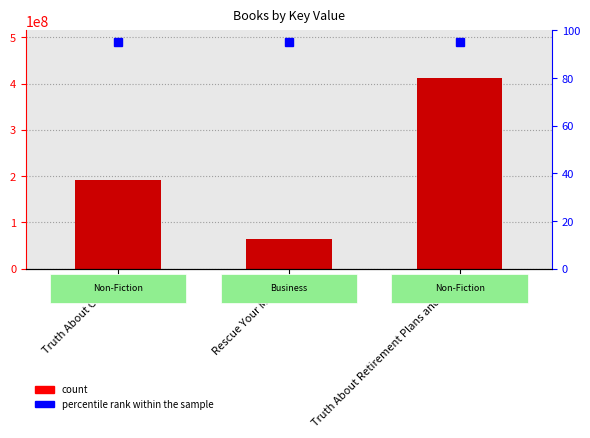

List the labels in order of value, largest first.

Truth About Retirement Plans and IRAs, Truth About Crypto, Rescue Your Money